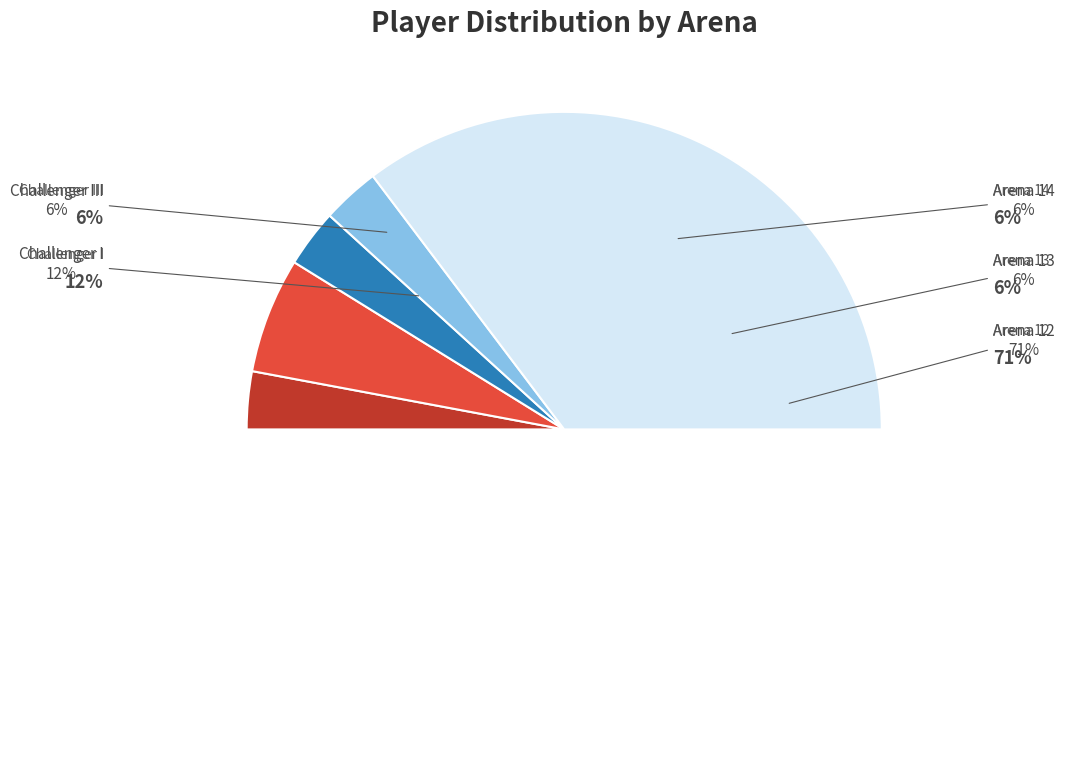

Rank the categories by value from highest to lowest.

Arena 12, Challenger I, Challenger III, Arena 14, Arena 13